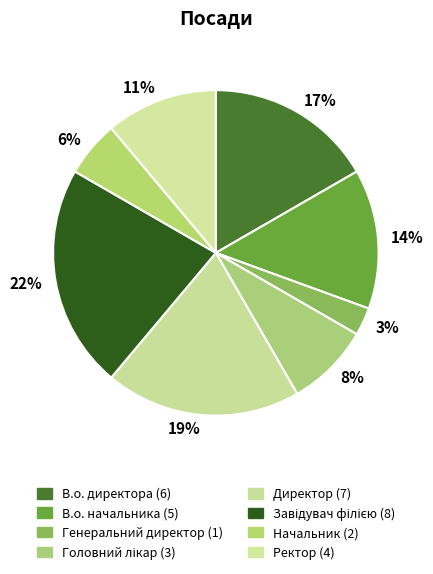

Is the sum of 11% and 17% greater than half?

No